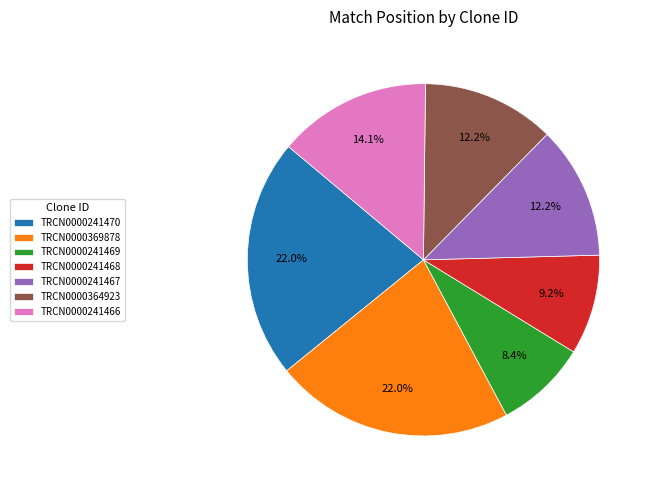

What is the ratio of the value at TRCN0000364923 to the value at TRCN0000241468?

1.3